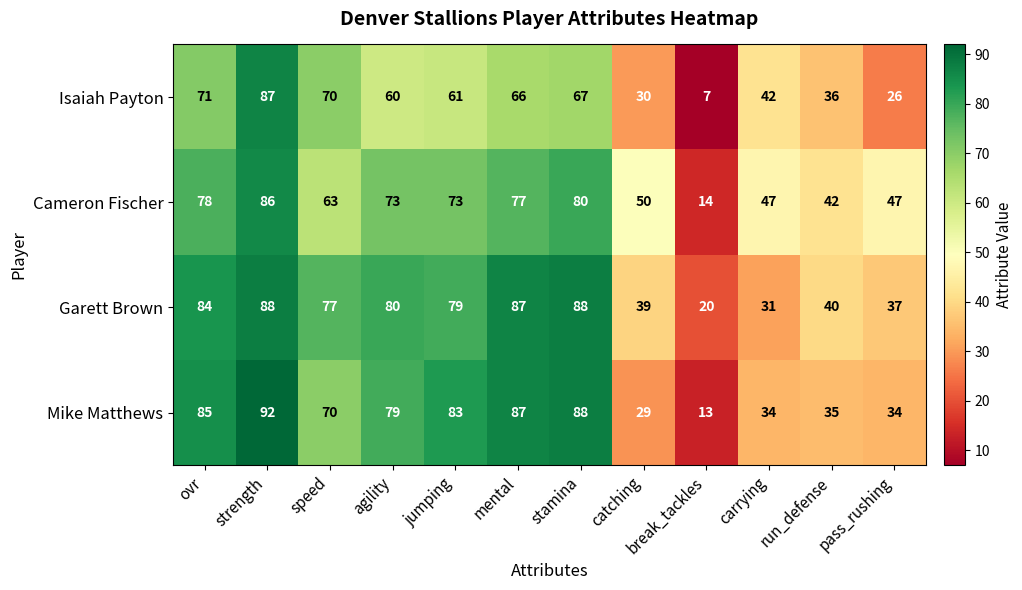

Is it true that Mike Matthews equals 29 at catching?

True